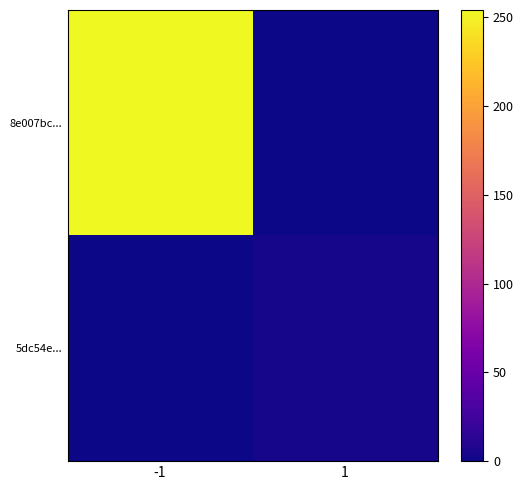

Between -1 and 1, which series saw the biggest shift?

8e007bc...